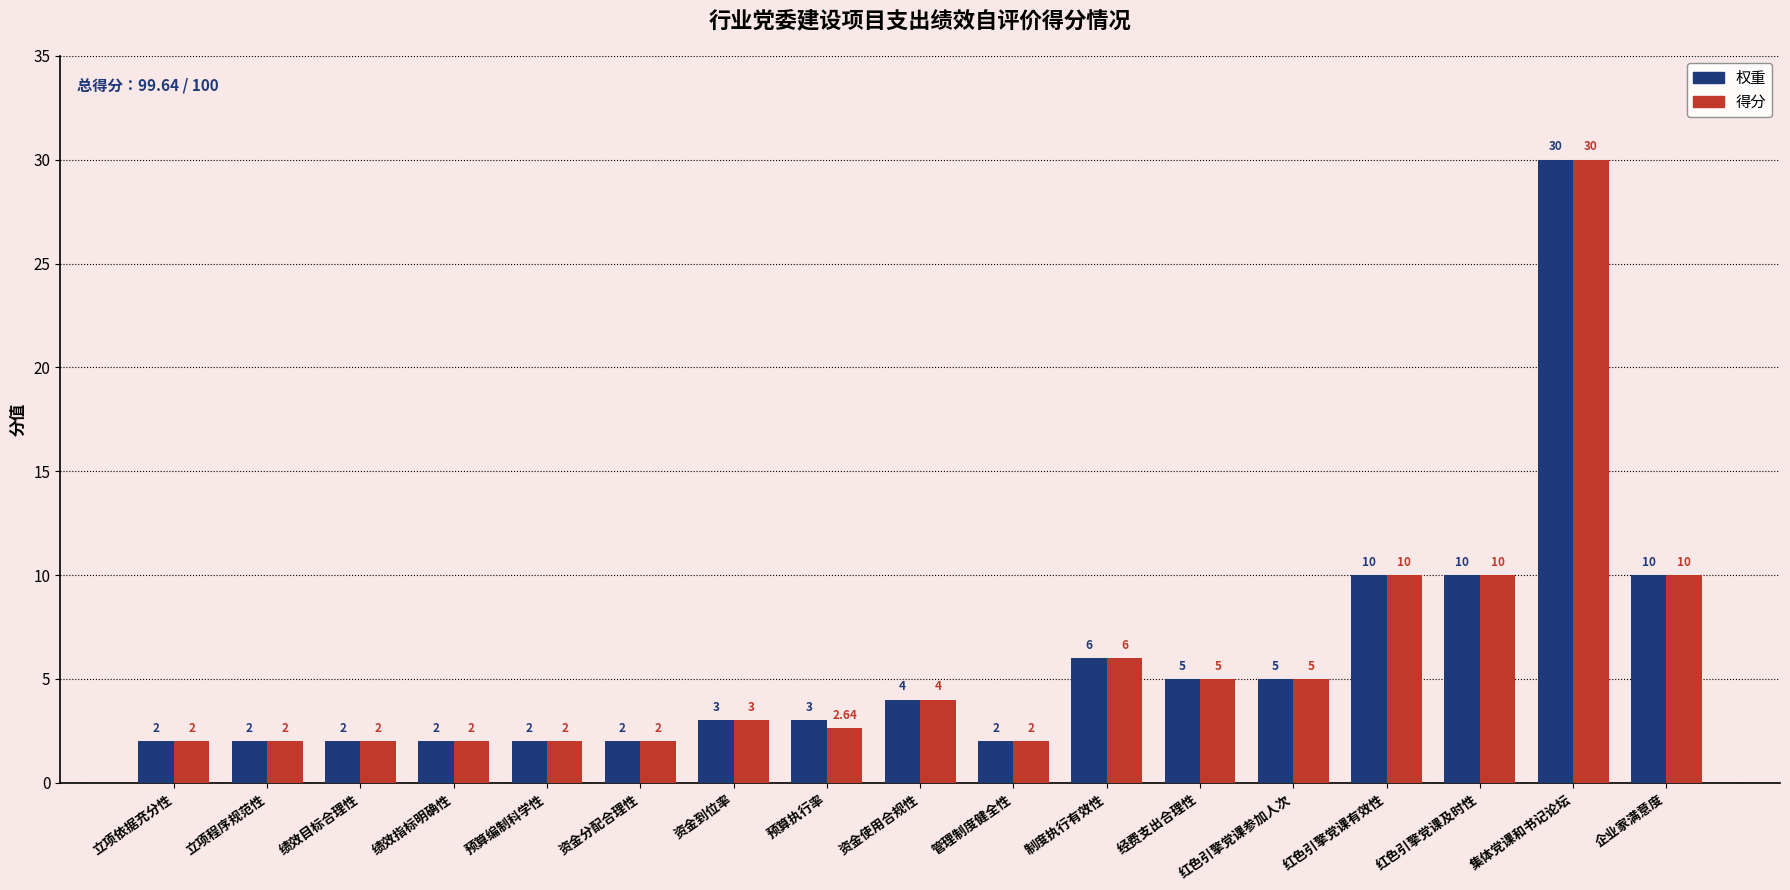

Is it true that 得分 equals 2.4 at 经费支出合理性?

False